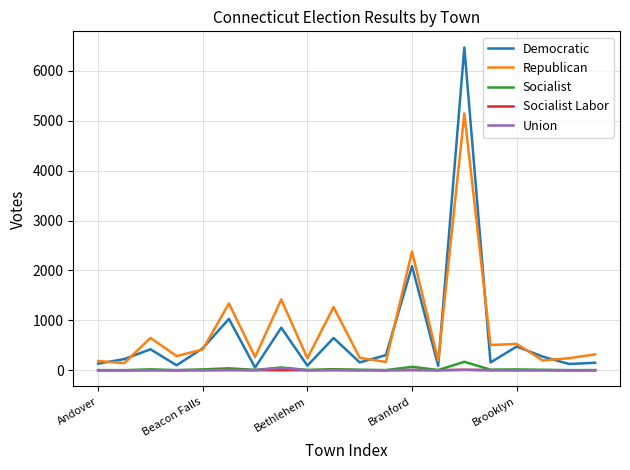

Which series has the widest spread of values?

Democratic